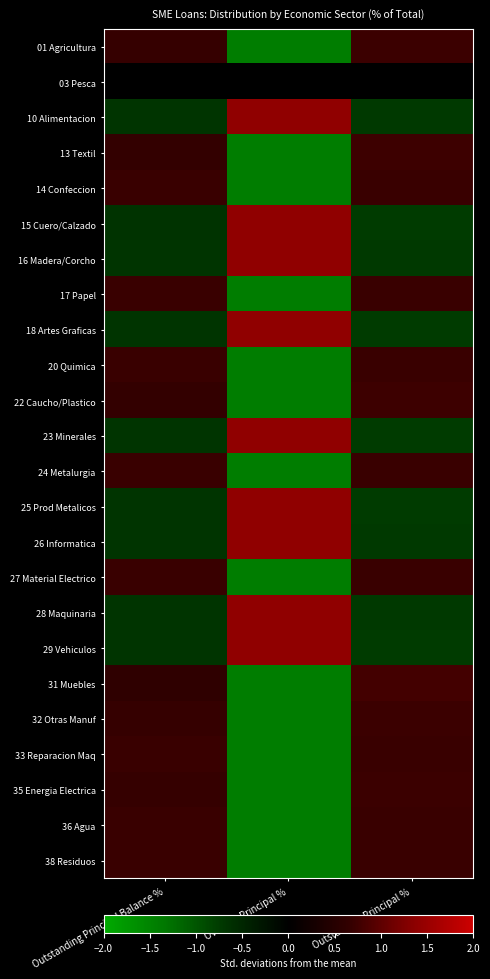

Count the number of categories in the chart.

3